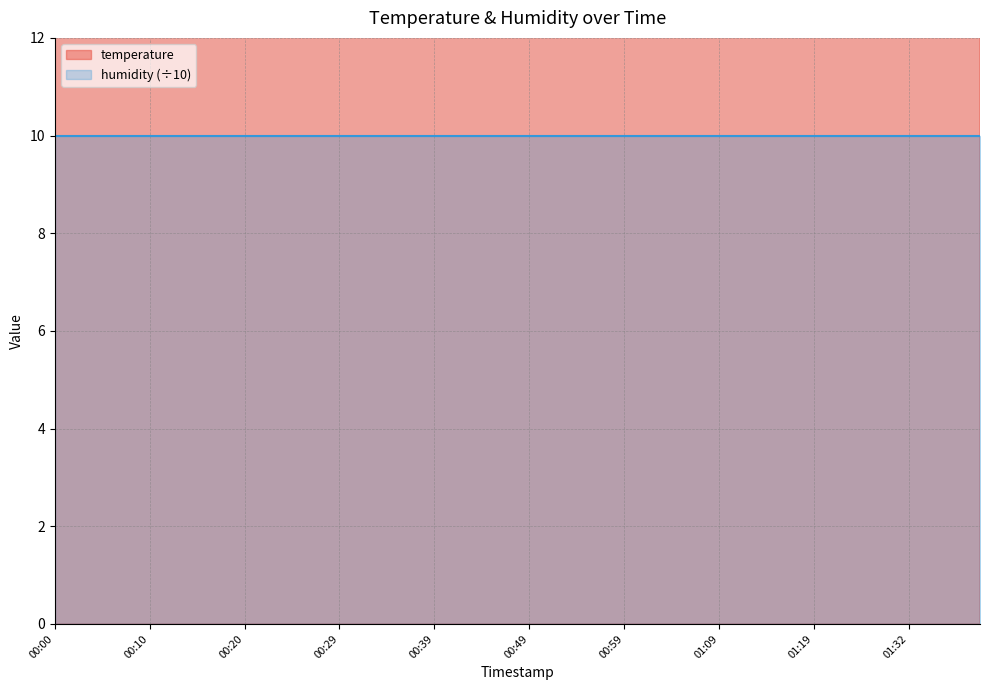

What position from the right is 00:57?

17